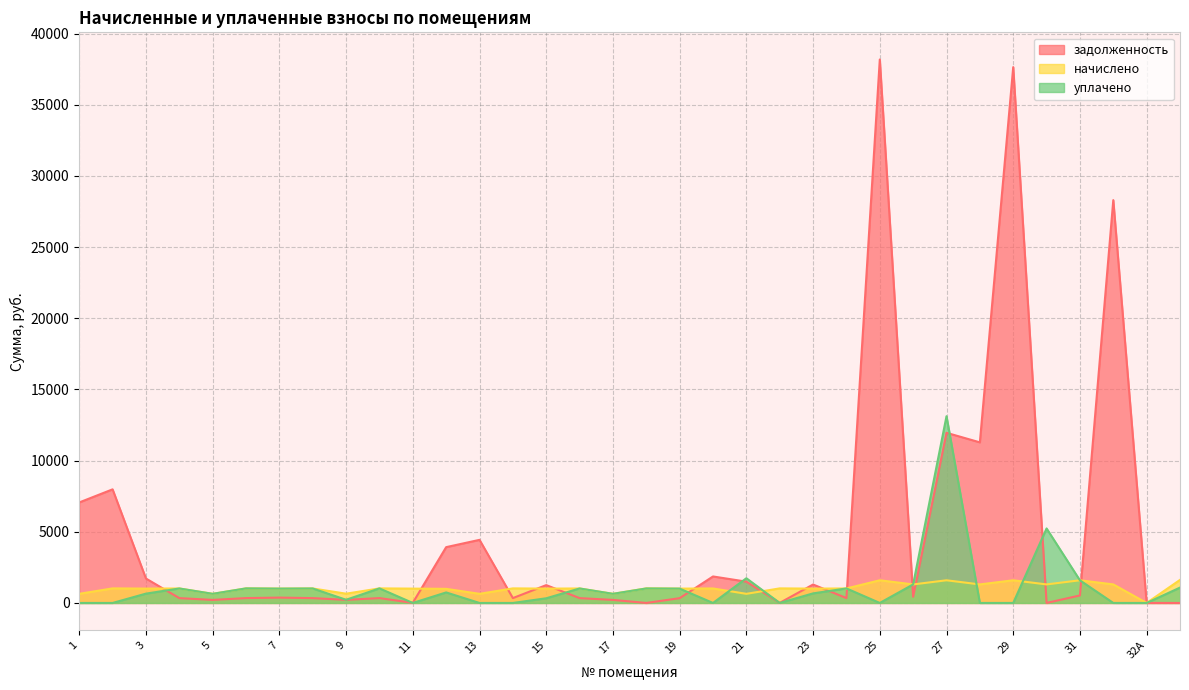

At how many categories does at least one series exceed 10993?

5